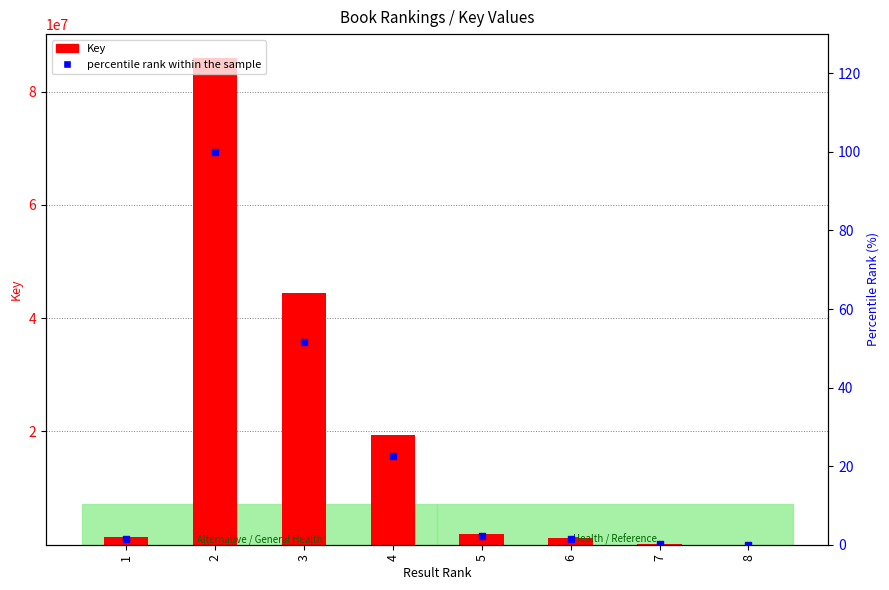

Is the value of Key value at 7 greater than the value of percentile rank within the sample at 8?

Yes